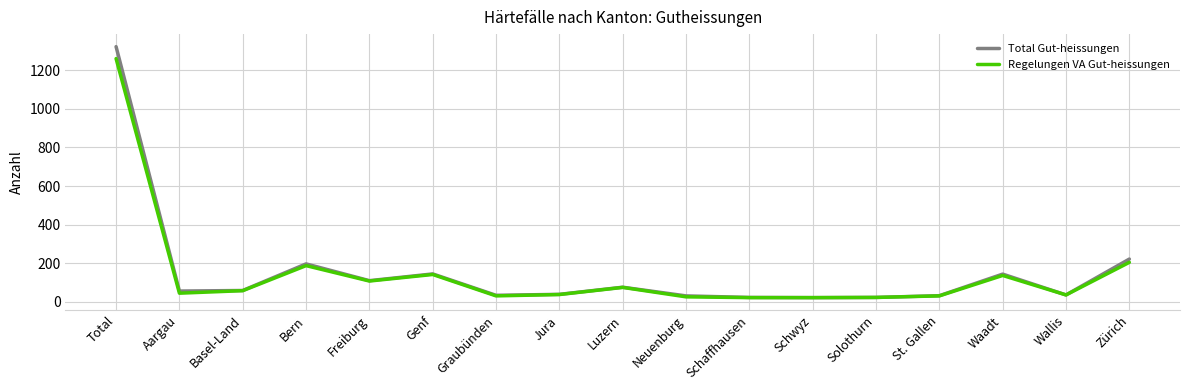

Which label corresponds to the largest value in the chart?

Total